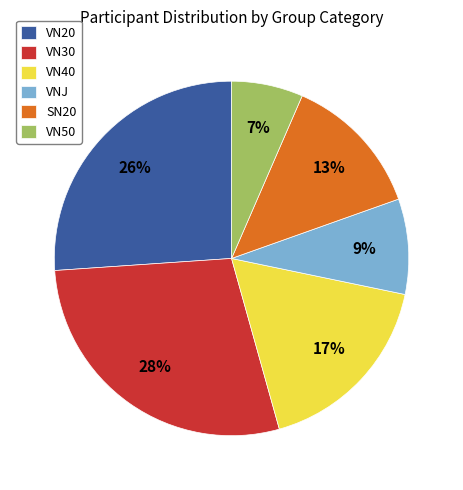

To the nearest percent, what is the average slice percentage?

17%